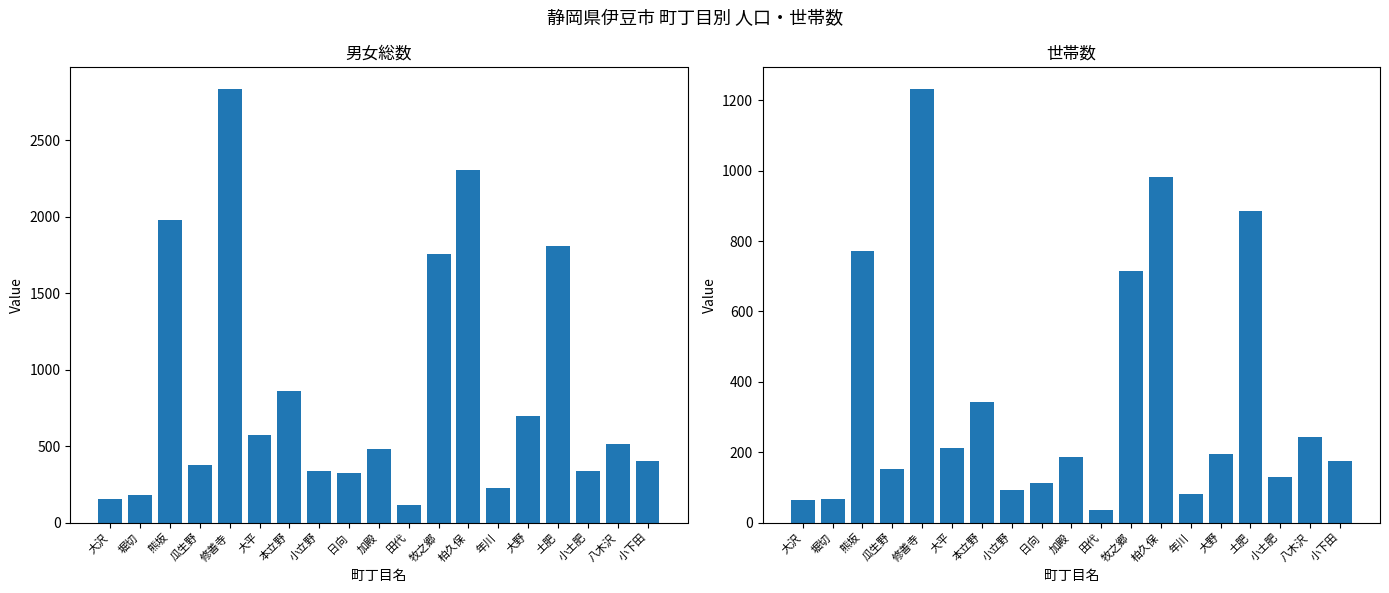

What is the highest value of the 世帯数 series?

1232